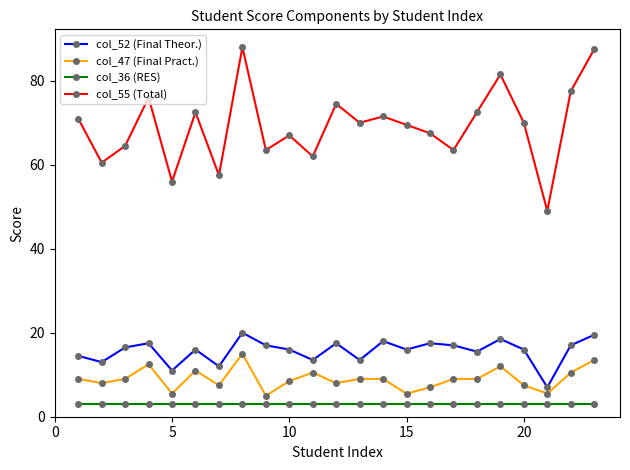

List the series in order of their peak value, lowest first.

col_36 (RES), col_47 (Final Pract.), col_52 (Final Theor.), col_55 (Total)